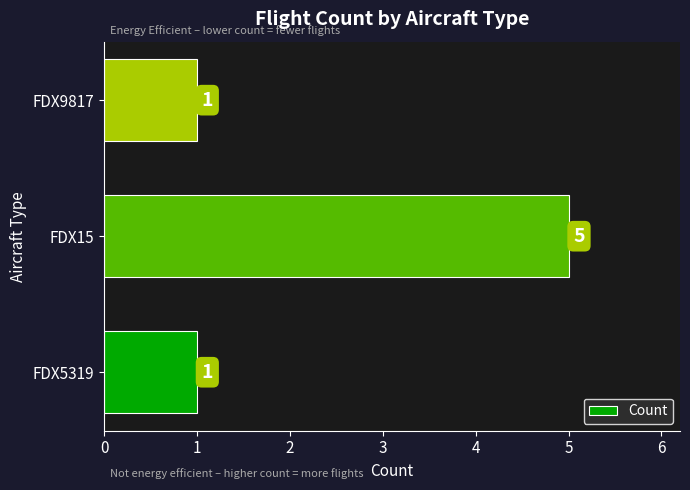

The chart shows a value of 5 at FDX15. True or false?

True